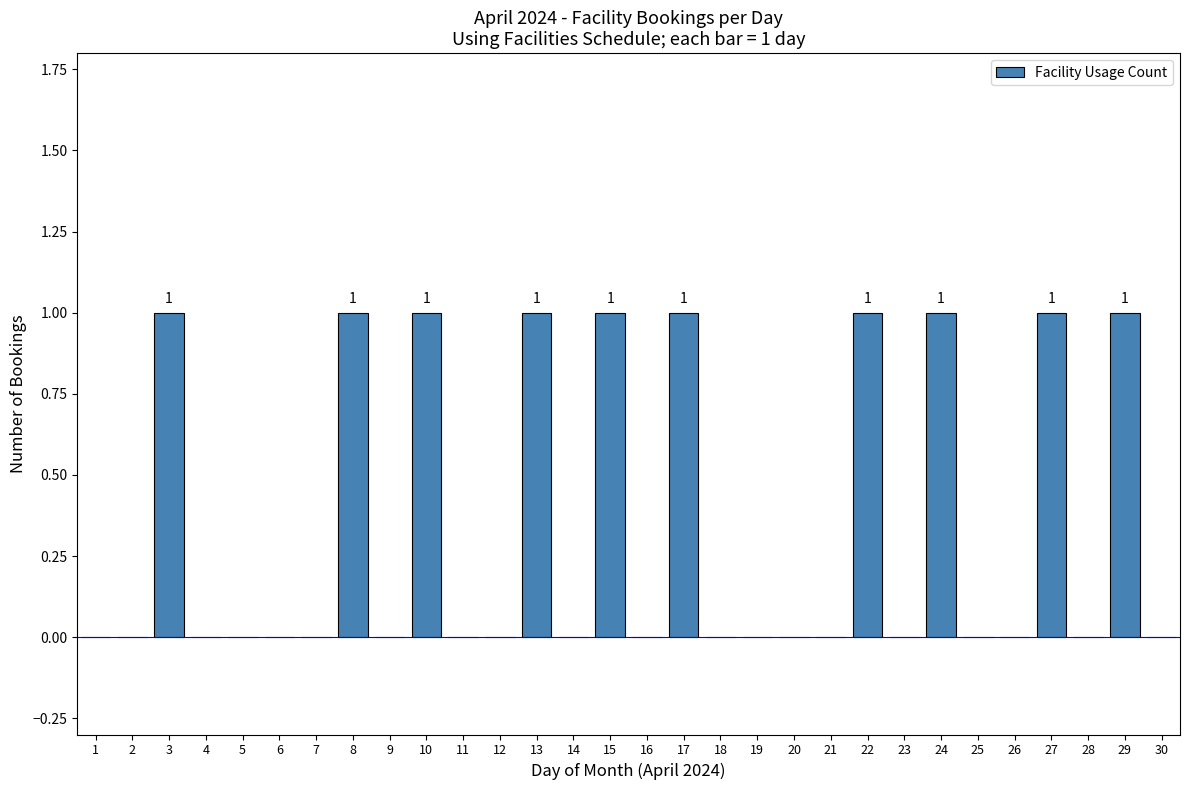

Reading left to right, transcribe all the data shown in this chart.

1=0	2=0	3=1	4=0	5=0	6=0	7=0	8=1	9=0	10=1	11=0	12=0	13=1	14=0	15=1	16=0	17=1	18=0	19=0	20=0	21=0	22=1	23=0	24=1	25=0	26=0	27=1	28=0	29=1	30=0